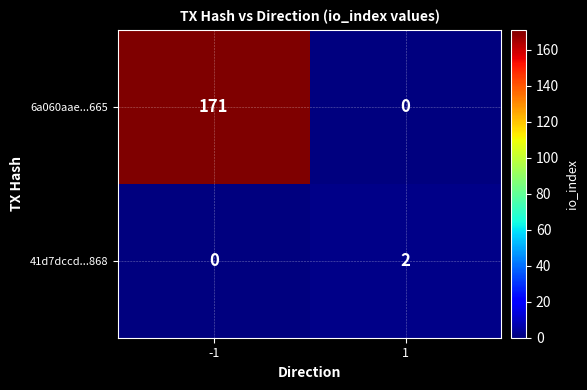

What is the average value of the 6a060aae...665 series?

86